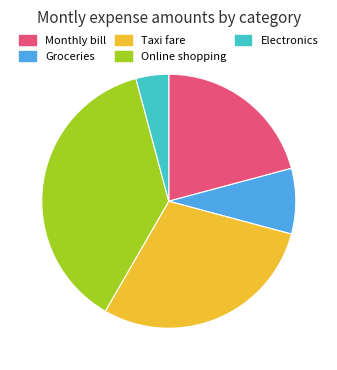

Rank the categories by value from lowest to highest.

Electronics, Groceries, Monthly bill, Taxi fare, Online shopping